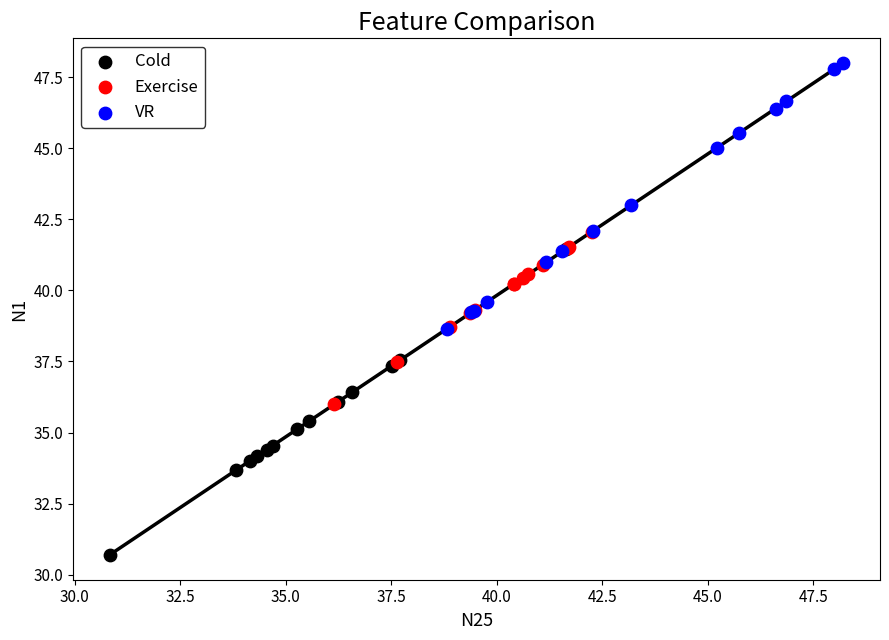

Which series contains the lowest Y value?

Cold